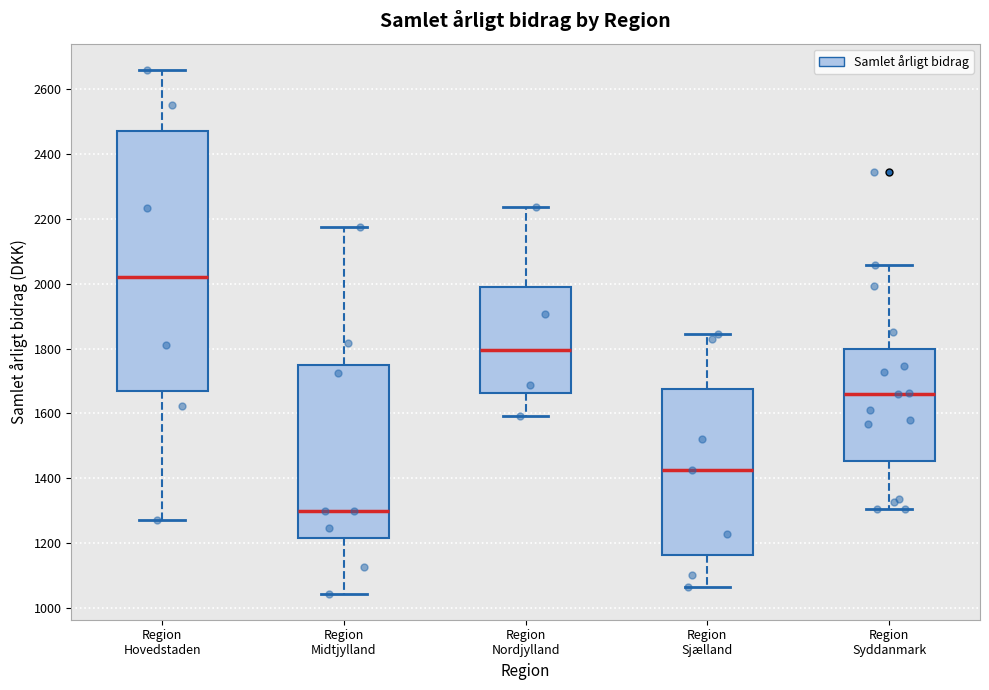

Reading left to right, read every box against the y-axis: the position of its median line, the range the box covers, and the ends of its whiskers. The values are not printed on the chart, so give them approximately, as read against the axis.

Region Hovedstaden: median 2020, box 1660 to 2480, whiskers 1280 to 2660
Region Midtjylland: median 1300, box 1220 to 1740, whiskers 1040 to 2180
Region Nordjylland: median 1800, box 1660 to 1980, whiskers 1600 to 2240
Region Sjælland: median 1420, box 1160 to 1680, whiskers 1060 to 1840
Region Syddanmark: median 1660, box 1460 to 1800, whiskers 1300 to 2060